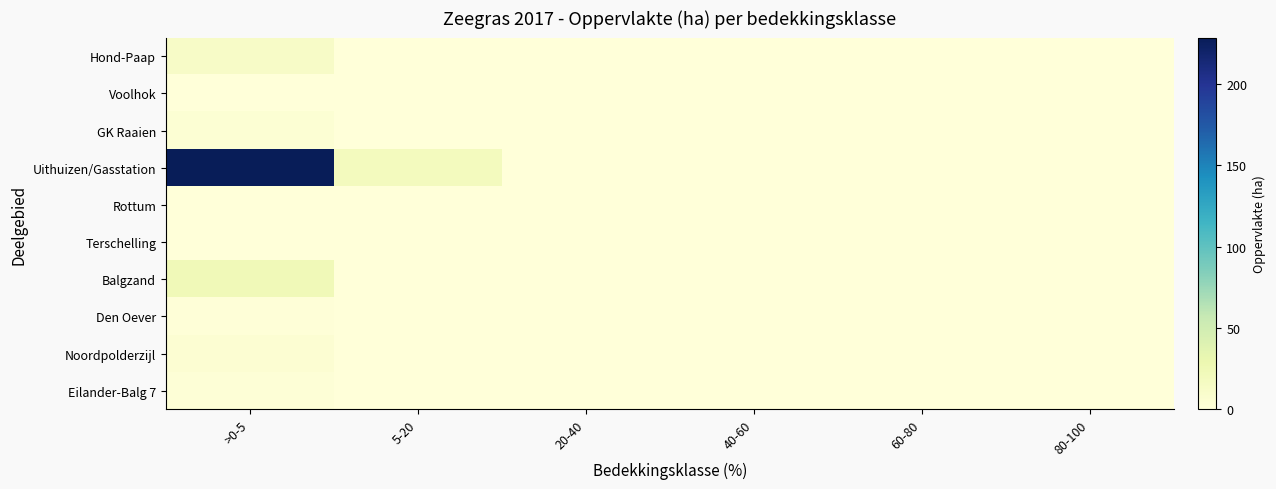

Reading right to left, list all the values displayed in this chart.

Hond-Paap: 80-100=0.0	60-80=0.0	40-60=0.0	20-40=0.0	5-20=0.0	>0-5=13.4
Voolhok: 80-100=0.0	60-80=0.0	40-60=0.0	20-40=0.0	5-20=0.0	>0-5=0.1
GK Raaien: 80-100=0.0	60-80=0.0	40-60=0.0	20-40=0.0	5-20=0.0	>0-5=3.8
Uithuizen/Gasstation: 80-100=0.0	60-80=0.0	40-60=0.0	20-40=0.2	5-20=18.8	>0-5=228.6
Rottum: 80-100=0.0	60-80=0.0	40-60=0.0	20-40=0.0	5-20=0.0	>0-5=0.6
Terschelling: 80-100=0.0	60-80=0.0	40-60=0.0	20-40=0.0	5-20=0.0	>0-5=0.7
Balgzand: 80-100=0.0	60-80=0.0	40-60=0.0	20-40=0.0	5-20=0.0	>0-5=24.0
Den Oever: 80-100=0.0	60-80=0.0	40-60=0.0	20-40=0.0	5-20=0.0	>0-5=1.5
Noordpolderzijl: 80-100=0.0	60-80=0.0	40-60=0.0	20-40=0.0	5-20=0.0	>0-5=4.8
Eilander-Balg 7: 80-100=0.0	60-80=0.0	40-60=0.0	20-40=0.0	5-20=0.0	>0-5=2.4